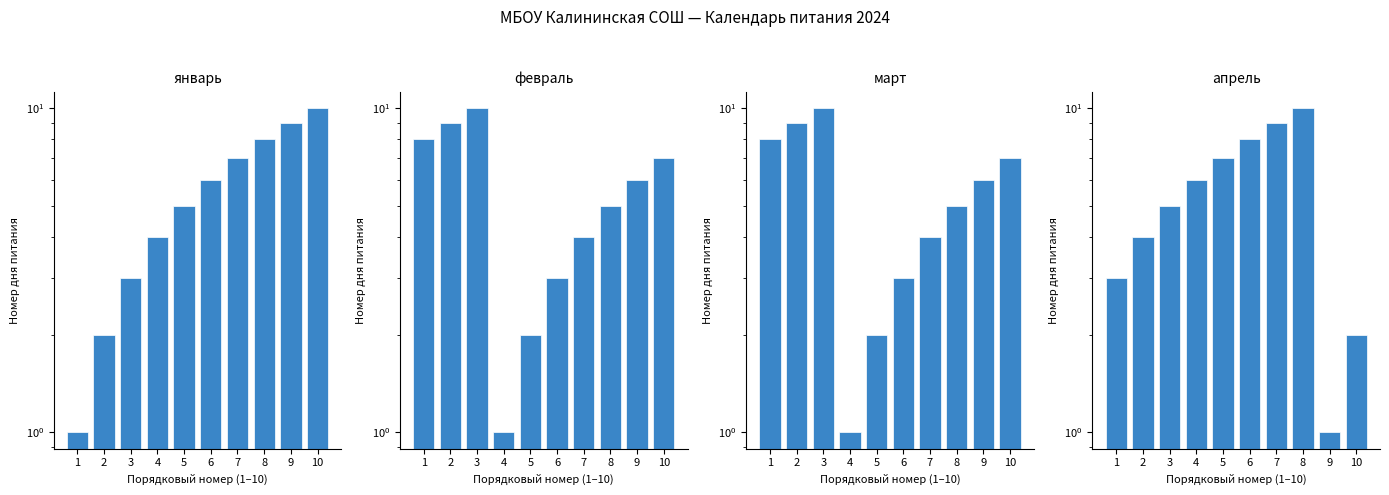

What is the total value across all series at 10?

26